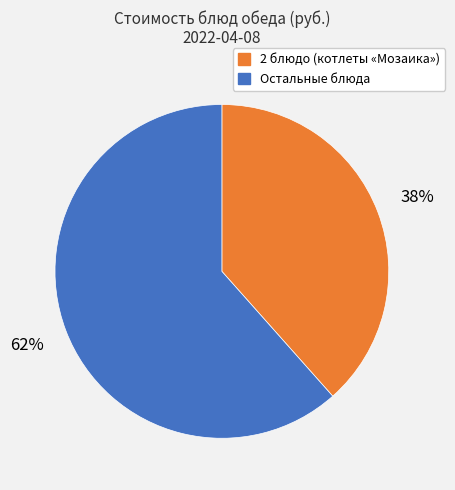

To the nearest percent, what is the average slice percentage?

50%